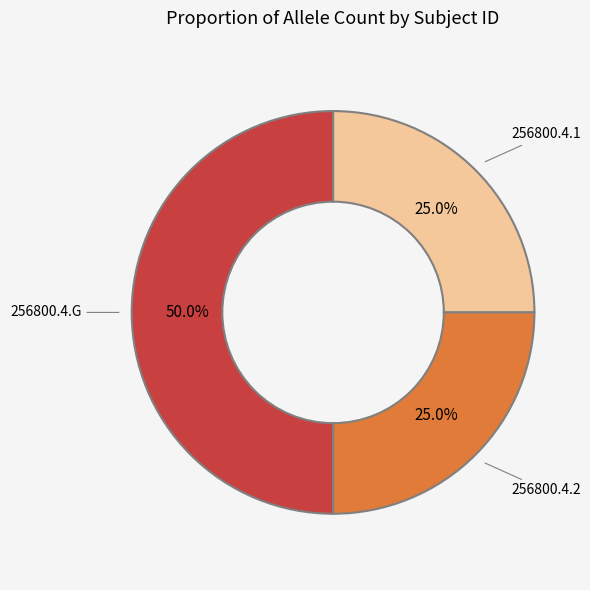

What is the largest slice in the pie chart?

256800.4.G